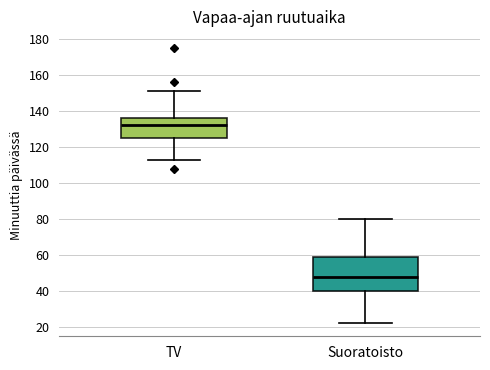

Reading left to right, transcribe this box plot: for each box, give where its median line is, the range the box spans, and where its two whiskers end, as read against the y-axis. The values are not printed on the chart, so give them approximately, as read against the axis.

TV: median 132, box 126 to 136, whiskers 114 to 152
Suoratoisto: median 48, box 40 to 60, whiskers 22 to 80